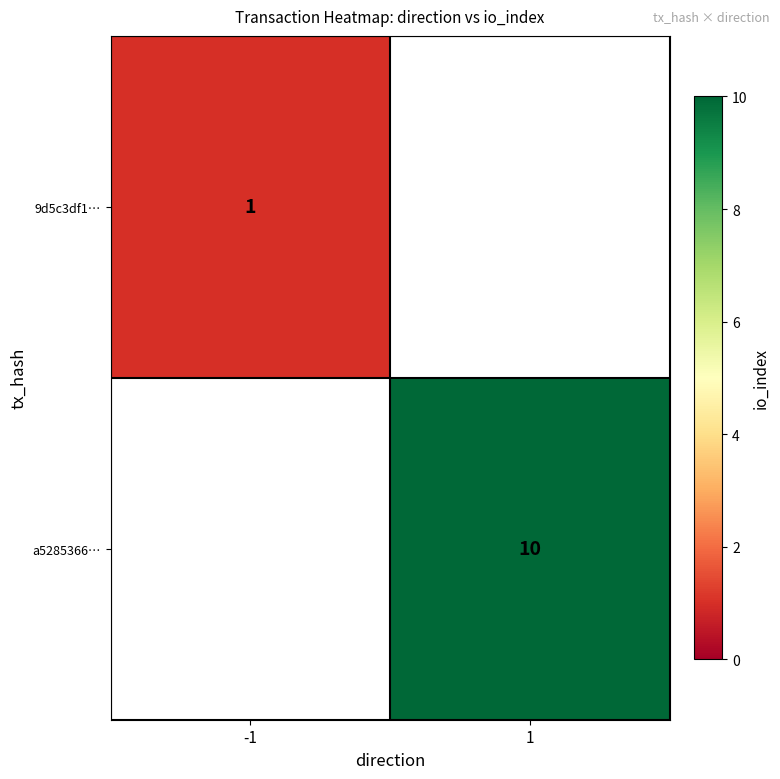

True or false: a5285366… has a value of 6 at 1.

False